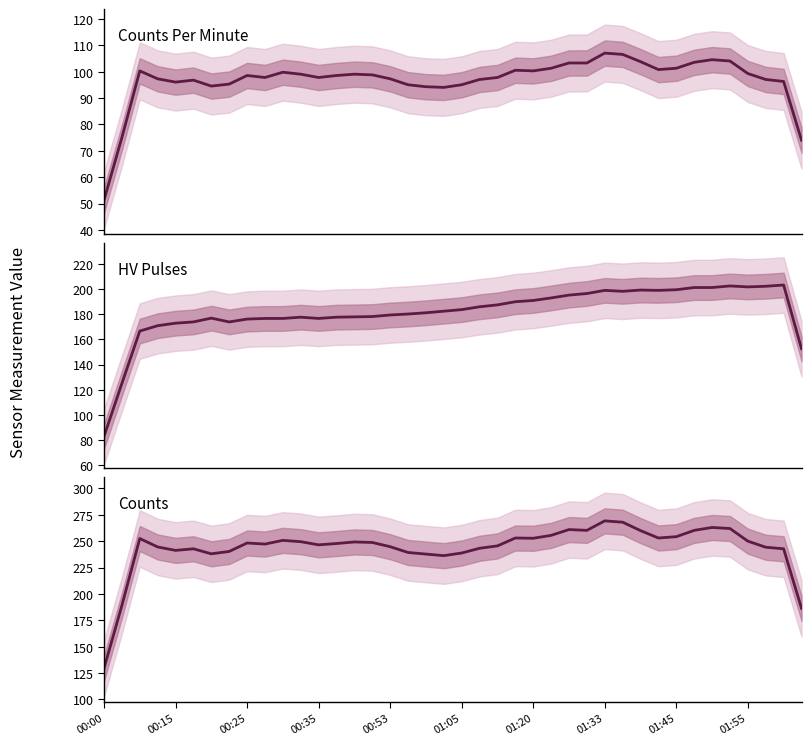

What is the total value across all series at 29?

572.5